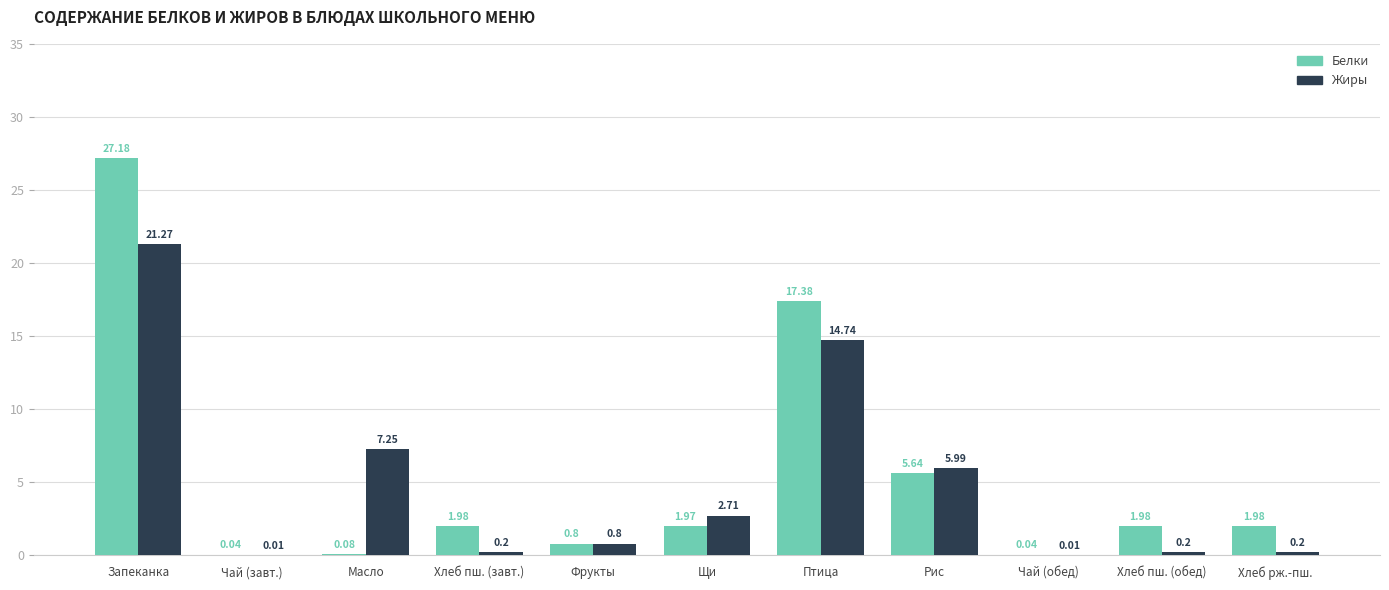

At which category is the sum across all series the highest?

Запеканка